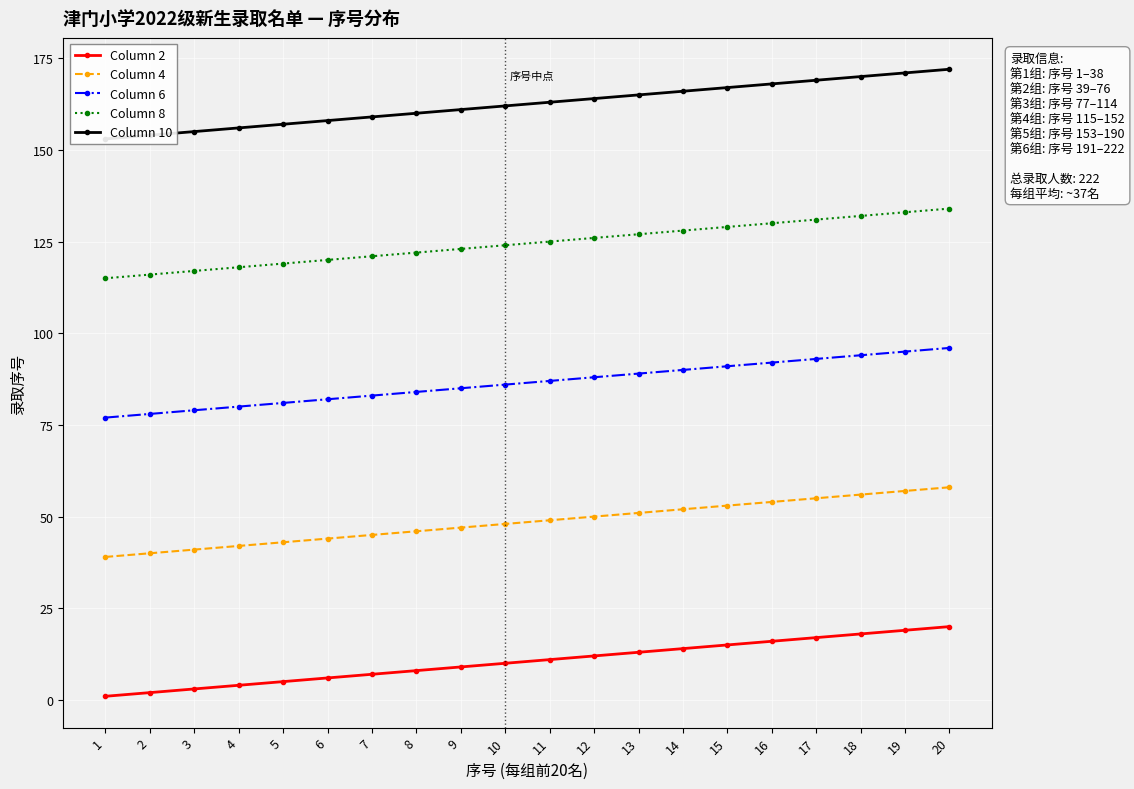

What is the average value of the Column 2 series?

10